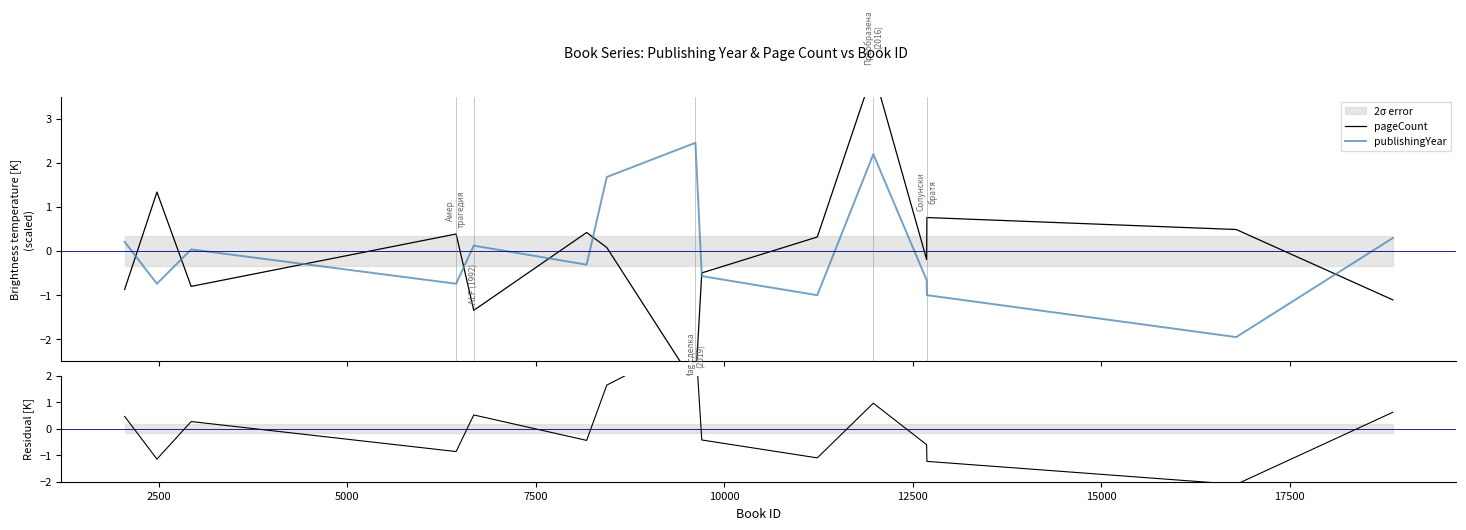

Does the chart have visible grid lines?

No